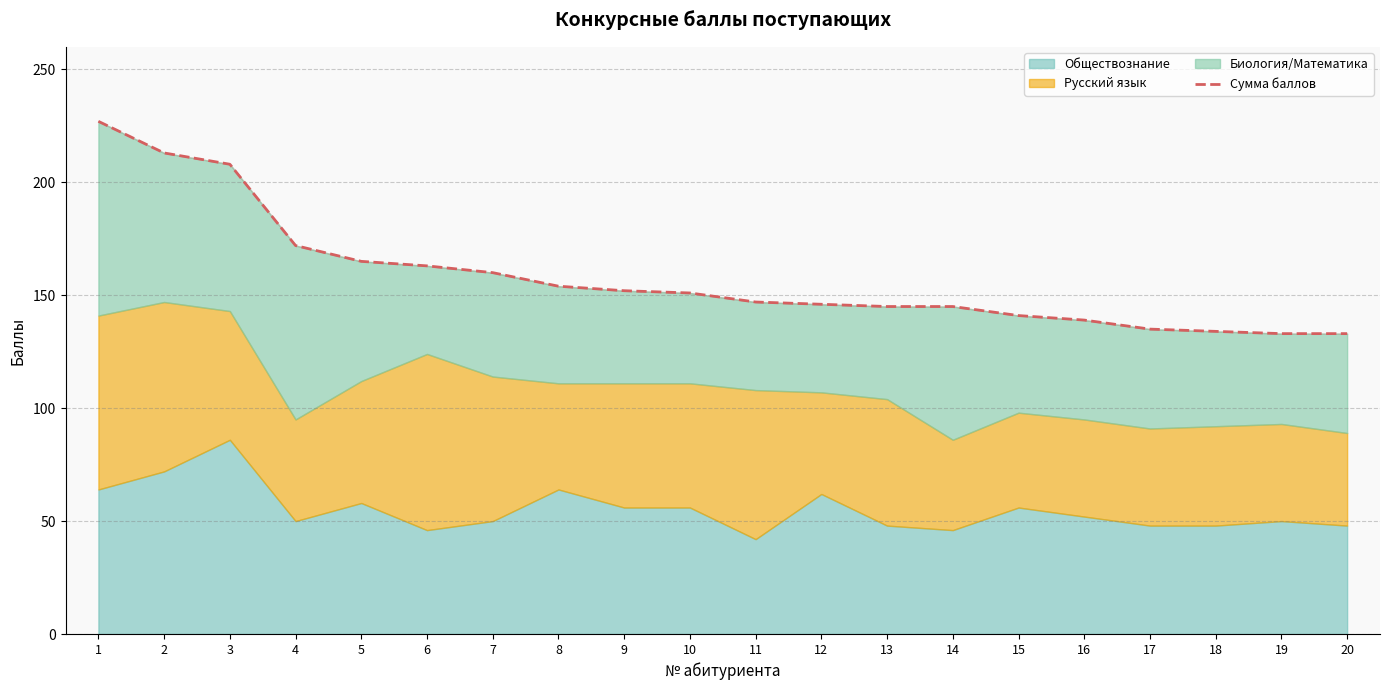

Reading left to right, transcribe all the data shown in this chart.

227	213	208	172	165	163	160	154	152	151	147	146	145	145	141	139	135	134	133	133